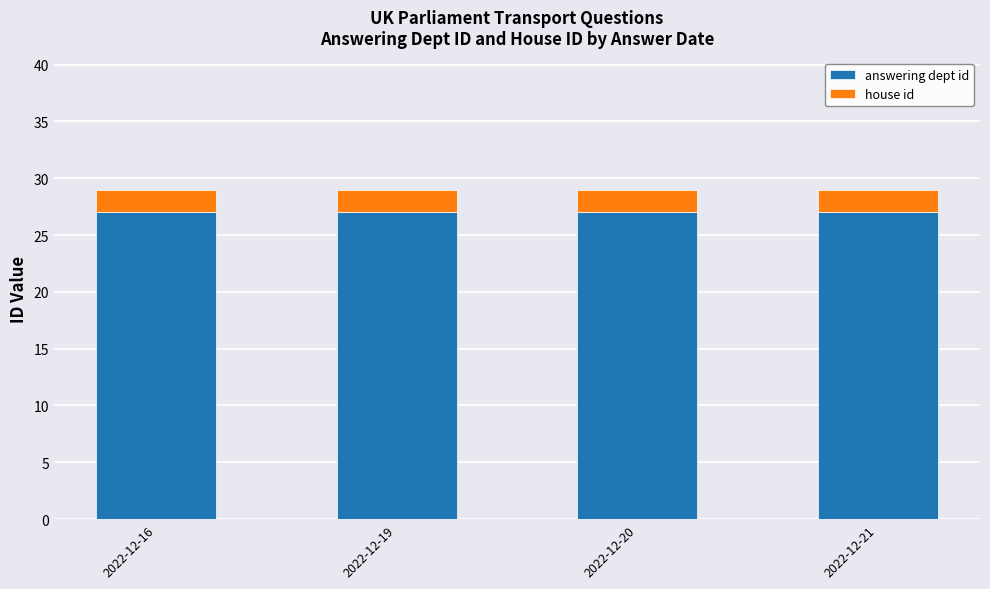

What is the value of the answering dept id bar at the 4th from the left?

27